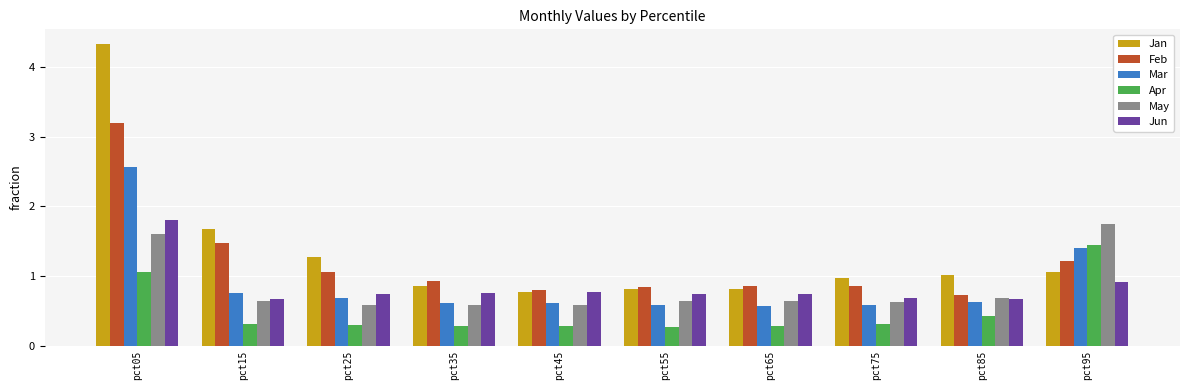

Which series has the widest spread of values?

Jan